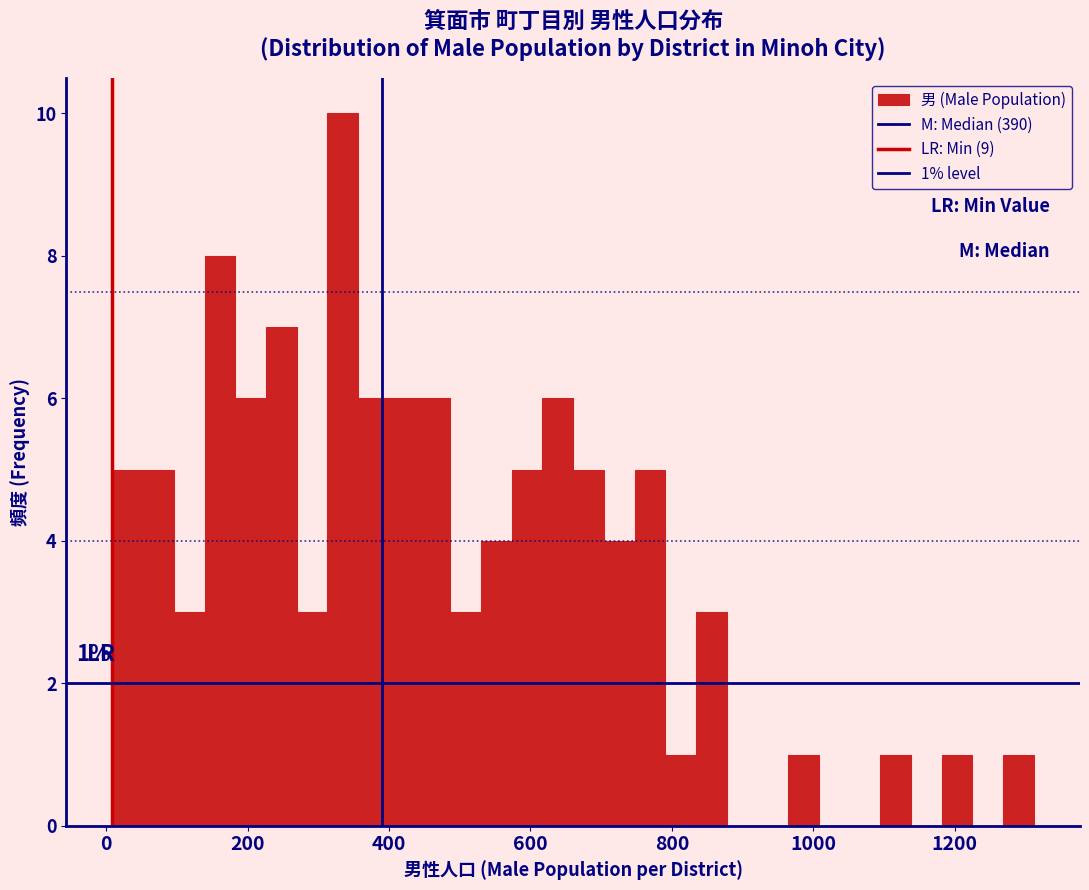

Around what value on the x-axis is the tallest bar? Give the approximate position of its centre, as read against the axis.

340